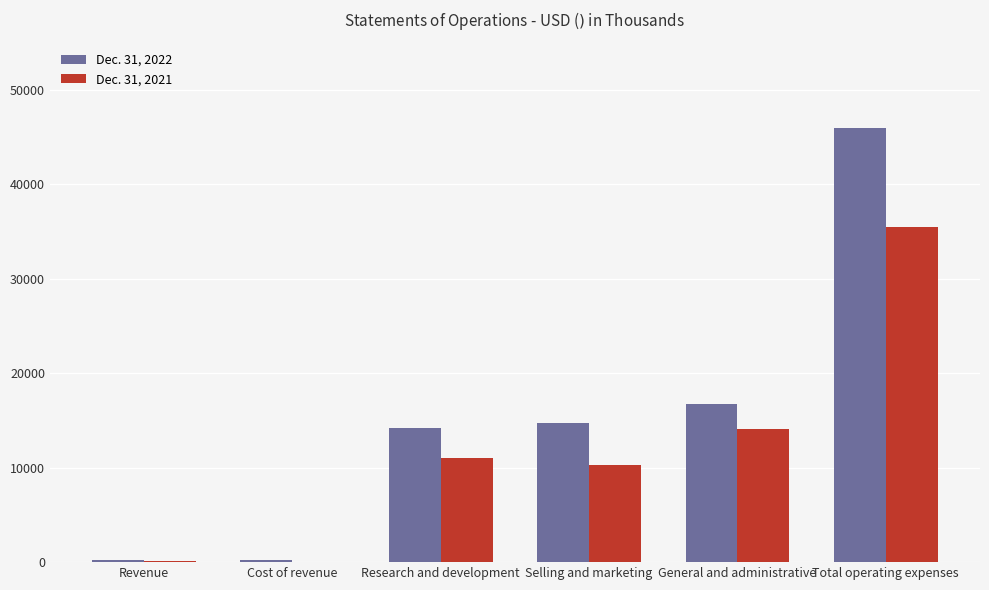

At which category is the sum across all series the highest?

Total operating expenses